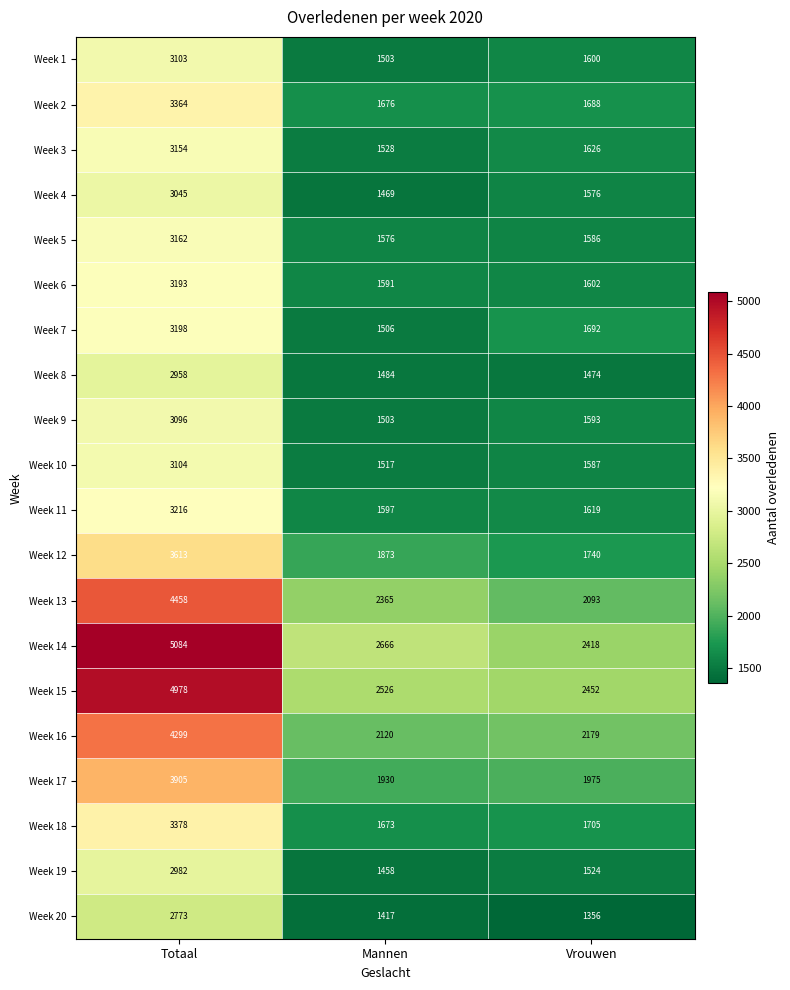

At which category is the sum across all series the highest?

Totaal